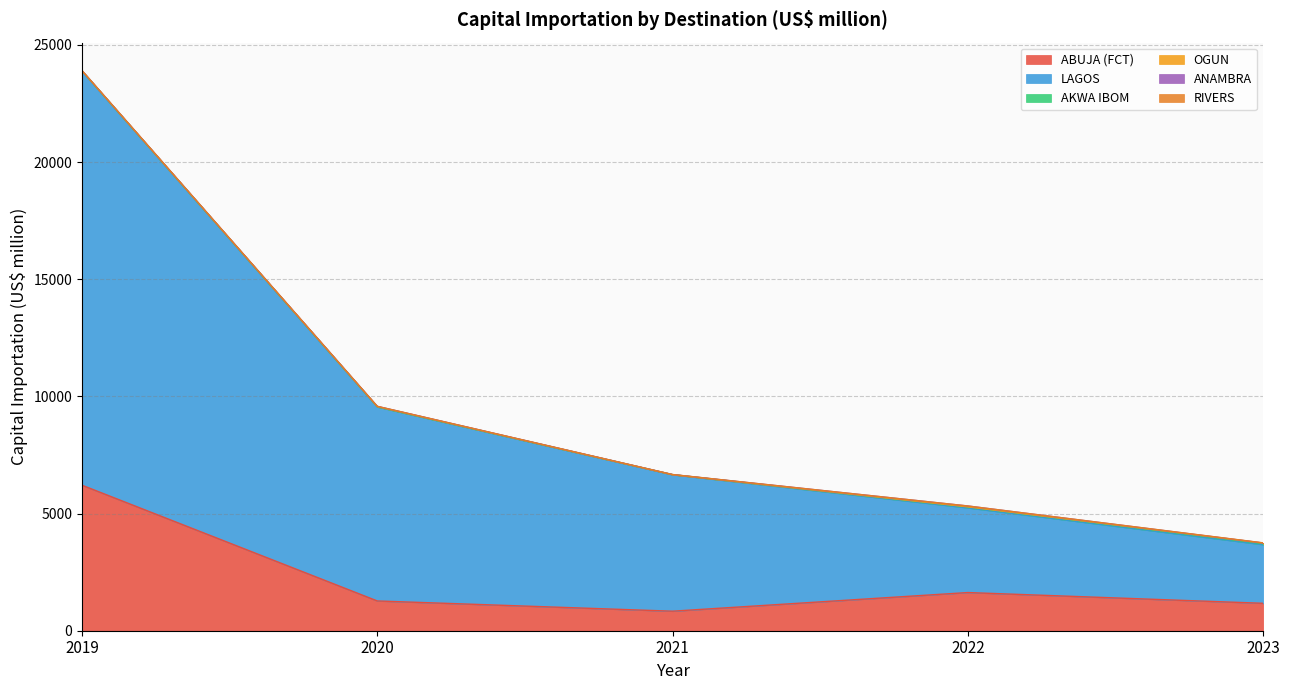

Reading right to left, extract all data points from this chart.

Total 2019: ZAMFARA=0.0	YOBE=0.0	TARABA=0.0	SOKOTO=0.0	RIVERS=0.1	PLATEAU=0.0	OYO=3.7	OSUN=0.0	ONDO=0.0	OGUN=16.0	NIGER=0.1	NASARAWA=0.1	LAGOS=17672.3	KWARA=0.2	KOGI=0.0	KEBBI=0.0	KATSINA=0.6	KANO=1.8	KADUNA=4.6	JIGAWA=0.0	IMO=3.0	GOMBE=0.0	ENUGU=0.1	EKITI=0.0	EDO=1.9	EBONYI=0.0	DELTA=0.0	CROSS RIVER=25.9	BORNO=0.5	BENUE=25.0	BAYELSA=0.0	BAUCHI=0.1	ANAMBRA=0.2	AKWA IBOM=0.1	ADAMAWA=25.0	ABUJA (FCT)=6208.8	ABIA=0.0
Total 2020: ZAMFARA=0.0	YOBE=0.0	TARABA=0.0	SOKOTO=2.5	RIVERS=0.0	PLATEAU=0.0	OYO=0.0	OSUN=0.0	ONDO=0.0	OGUN=13.4	NIGER=16.4	NASARAWA=0.0	LAGOS=8280.1	KWARA=0.0	KOGI=0.0	KEBBI=0.0	KATSINA=0.0	KANO=2.4	KADUNA=4.0	JIGAWA=0.0	IMO=0.0	GOMBE=0.0	ENUGU=0.0	EKITI=0.0	EDO=0.0	EBONYI=0.0	DELTA=0.0	CROSS RIVER=0.0	BORNO=0.0	BENUE=0.0	BAYELSA=0.0	BAUCHI=0.0	ANAMBRA=10.0	AKWA IBOM=1.0	ADAMAWA=0.0	ABUJA (FCT)=1270.2	ABIA=56.1
Total 2021: ZAMFARA=0.0	YOBE=0.0	TARABA=0.0	SOKOTO=0.0	RIVERS=1.0	PLATEAU=0.0	OYO=2.0	OSUN=29.9	ONDO=0.0	OGUN=1.1	NIGER=0.0	NASARAWA=0.0	LAGOS=5823.4	KWARA=0.2	KOGI=0.0	KEBBI=0.0	KATSINA=0.0	KANO=2.5	KADUNA=0.0	JIGAWA=0.0	IMO=0.0	GOMBE=0.0	ENUGU=0.0	EKITI=0.5	EDO=0.0	EBONYI=0.0	DELTA=1.0	CROSS RIVER=0.0	BORNO=0.0	BENUE=0.0	BAYELSA=0.0	BAUCHI=0.0	ANAMBRA=4.7	AKWA IBOM=0.7	ADAMAWA=0.0	ABUJA (FCT)=833.4	ABIA=0.0
Total 2022: ZAMFARA=0.0	YOBE=0.0	TARABA=0.0	SOKOTO=0.0	RIVERS=0.0	PLATEAU=0.0	OYO=3.0	OSUN=0.0	ONDO=0.2	OGUN=0.0	NIGER=0.0	NASARAWA=0.0	LAGOS=3613.9	KWARA=0.0	KOGI=2.0	KEBBI=0.0	KATSINA=0.7	KANO=0.0	KADUNA=0.0	JIGAWA=0.0	IMO=0.0	GOMBE=0.0	ENUGU=0.0	EKITI=0.5	EDO=0.0	EBONYI=0.0	DELTA=0.0	CROSS RIVER=0.0	BORNO=0.0	BENUE=0.0	BAYELSA=0.0	BAUCHI=0.0	ANAMBRA=37.0	AKWA IBOM=42.5	ADAMAWA=0.0	ABUJA (FCT)=1629.1	ABIA=0.0
Total 2023: ZAMFARA=0.0	YOBE=0.0	TARABA=0.0	SOKOTO=0.0	RIVERS=6.0	PLATEAU=0.0	OYO=0.0	OSUN=0.0	ONDO=0.2	OGUN=27.1	NIGER=1.5	NASARAWA=0.0	LAGOS=2503.4	KWARA=0.0	KOGI=0.0	KEBBI=0.0	KATSINA=0.0	KANO=0.0	KADUNA=0.0	JIGAWA=0.0	IMO=0.0	GOMBE=0.0	ENUGU=0.0	EKITI=0.1	EDO=0.0	EBONYI=0.0	DELTA=0.0	CROSS RIVER=0.0	BORNO=0.0	BENUE=0.0	BAYELSA=0.0	BAUCHI=0.0	ANAMBRA=4.0	AKWA IBOM=39.1	ADAMAWA=4.5	ABUJA (FCT)=1170.0	ABIA=150.1